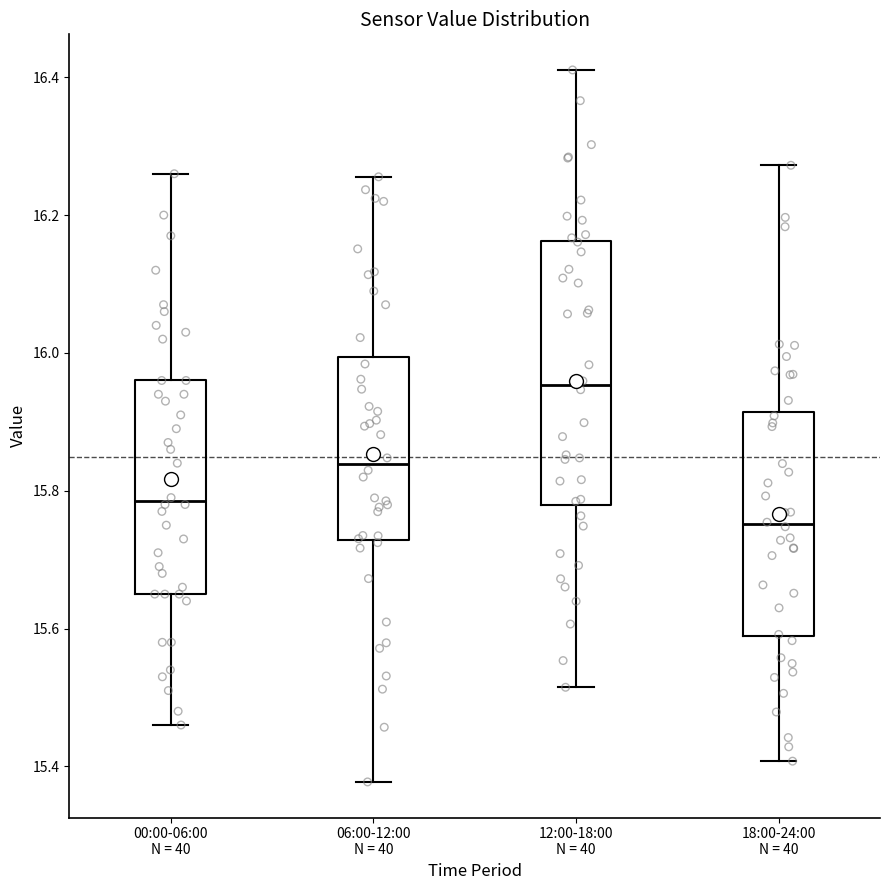

Where does the upper whisker of the box for 00:00-06:00 N = 40 end on the y-axis? The values are not printed on the chart, so give them approximately, as read against the axis.

16.26